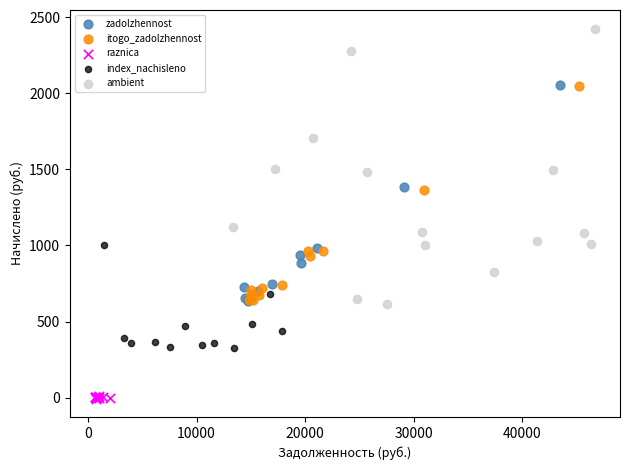

Which series has the largest Y range (max minus min)?

ambient